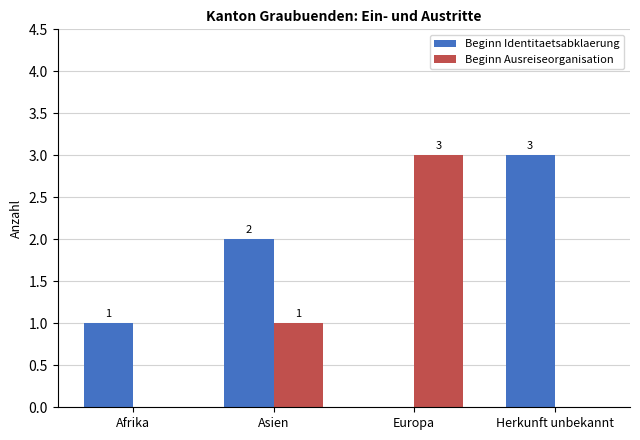

What are all the series names shown in the legend?

Beginn Identitaetsabklaerung, Beginn Ausreiseorganisation